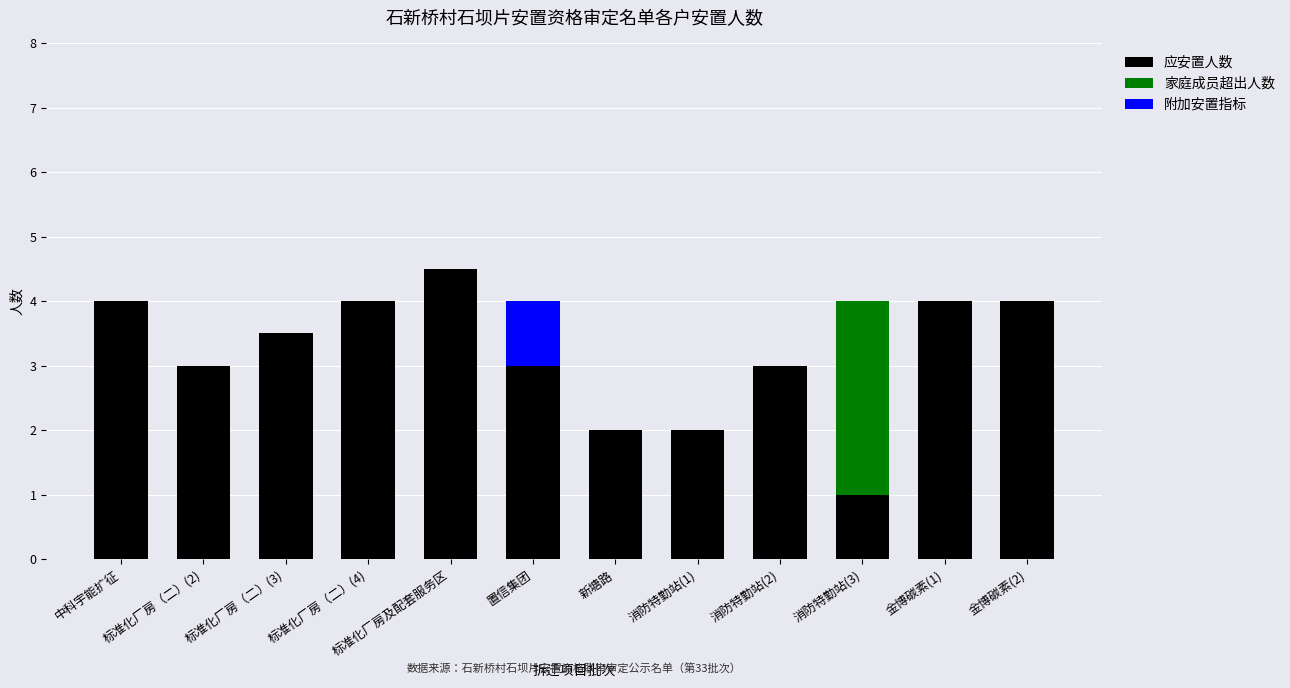

At which label does 应安置人数 reach its peak?

标准化厂房及配套服务区